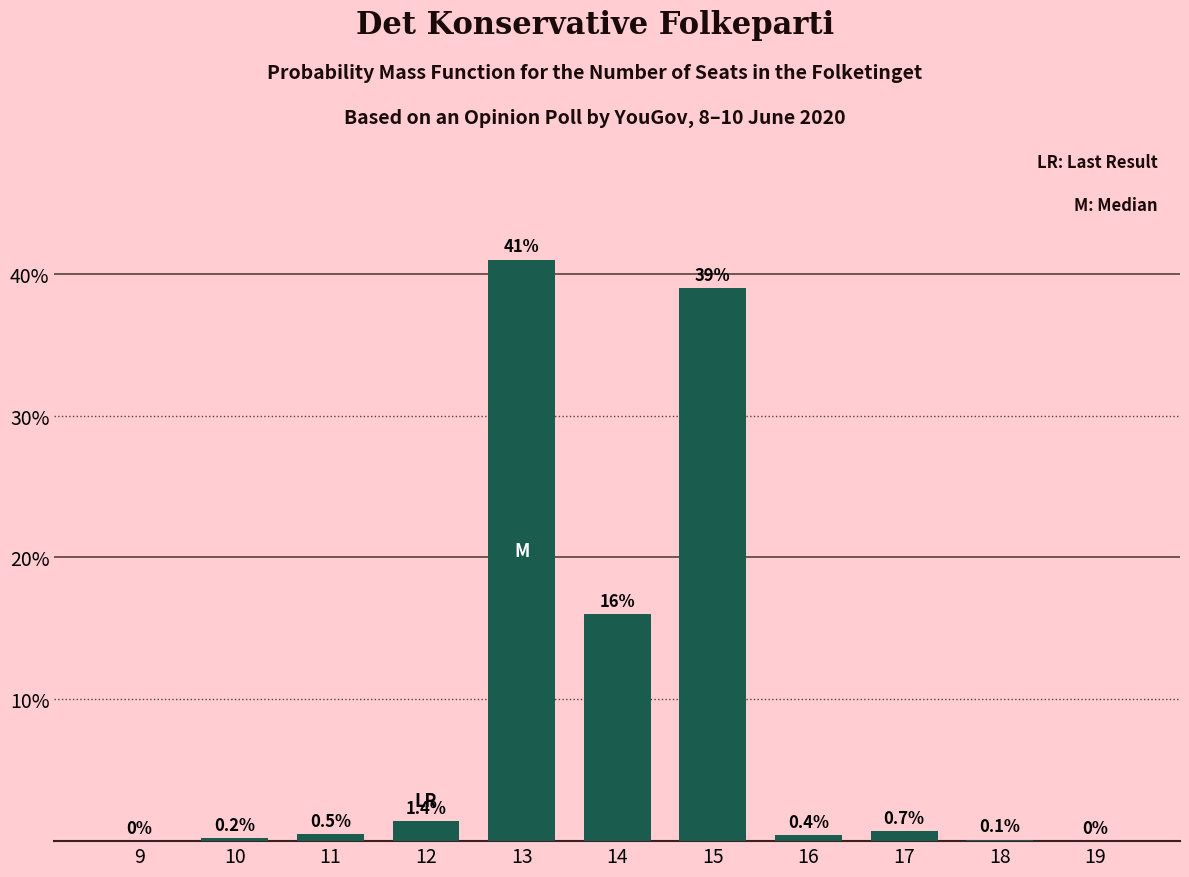

What is the maximum value shown in the chart?

41.0